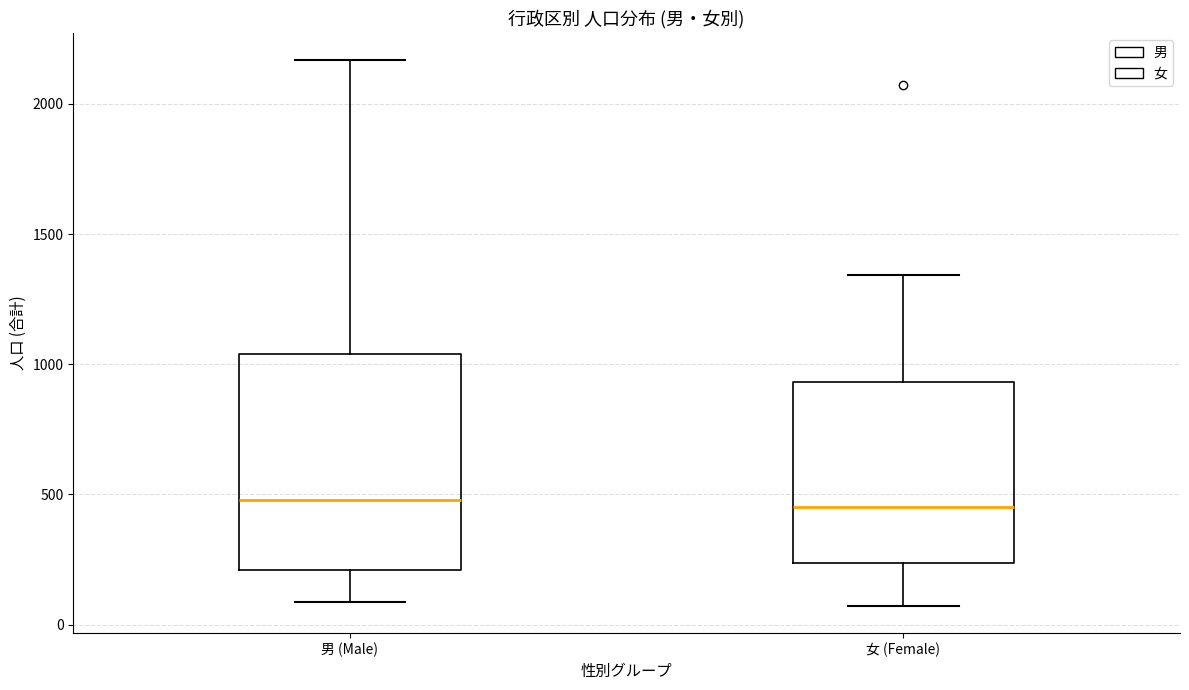

Reading left to right, transcribe this box plot: for each box, give where its median line is, the range the box spans, and where its two whiskers end, as read against the y-axis. The values are not printed on the chart, so give them approximately, as read against the axis.

男 (Male): median 500, box 200 to 1050, whiskers 100 to 2150
女 (Female): median 450, box 250 to 950, whiskers 50 to 1350